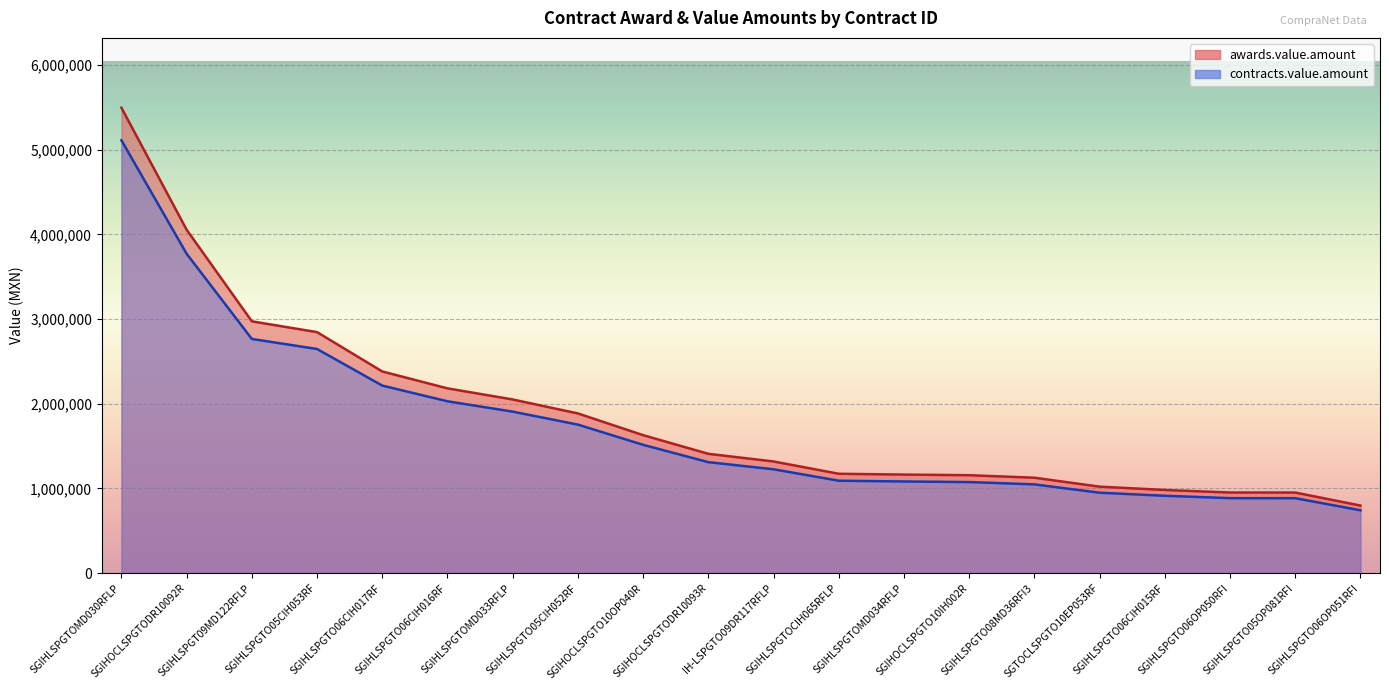

What is the maximum value shown in the chart?

5495000.8